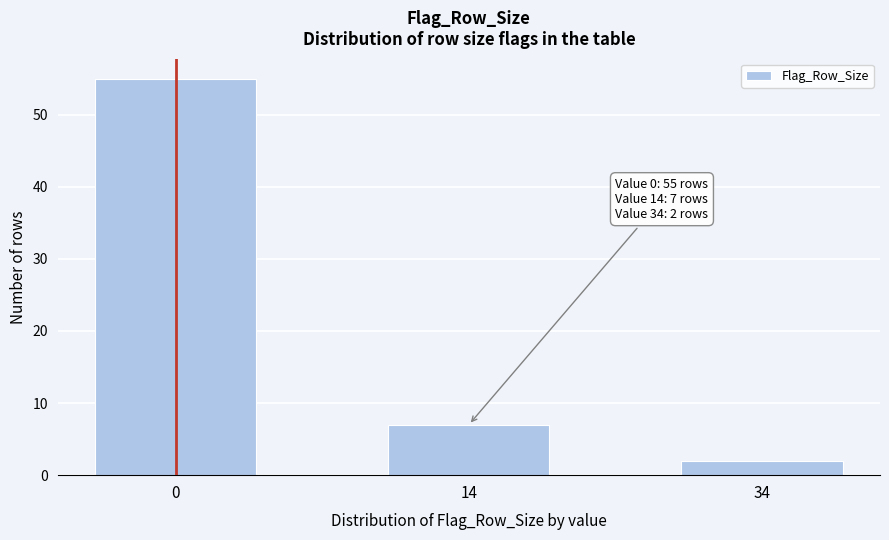

Reading right to left, list all the values displayed in this chart.

2	7	55